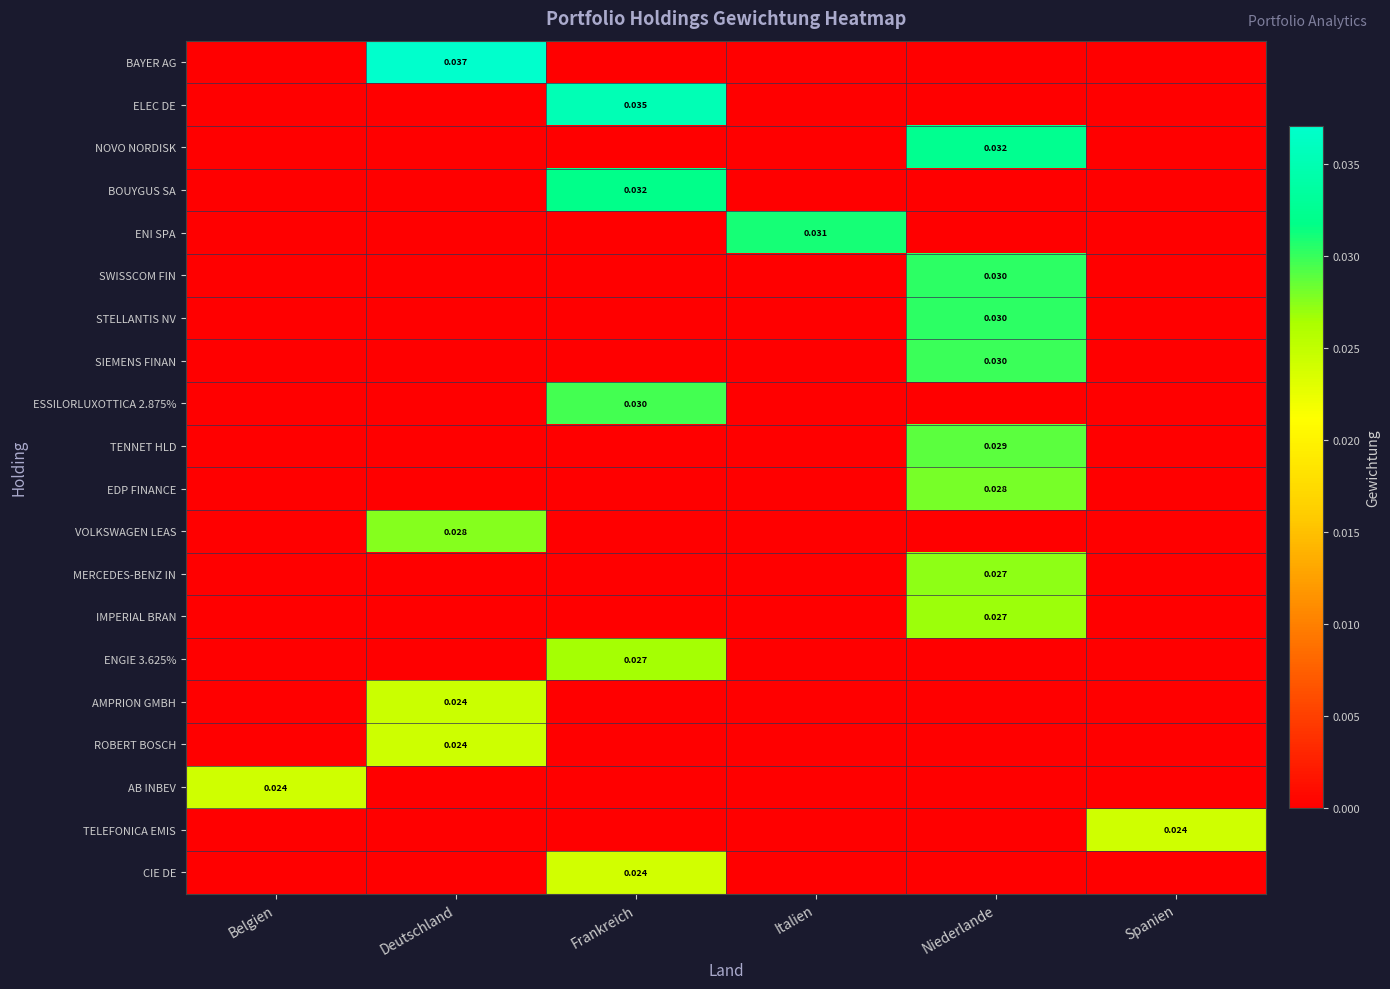

How many categories are shown in the chart?

6